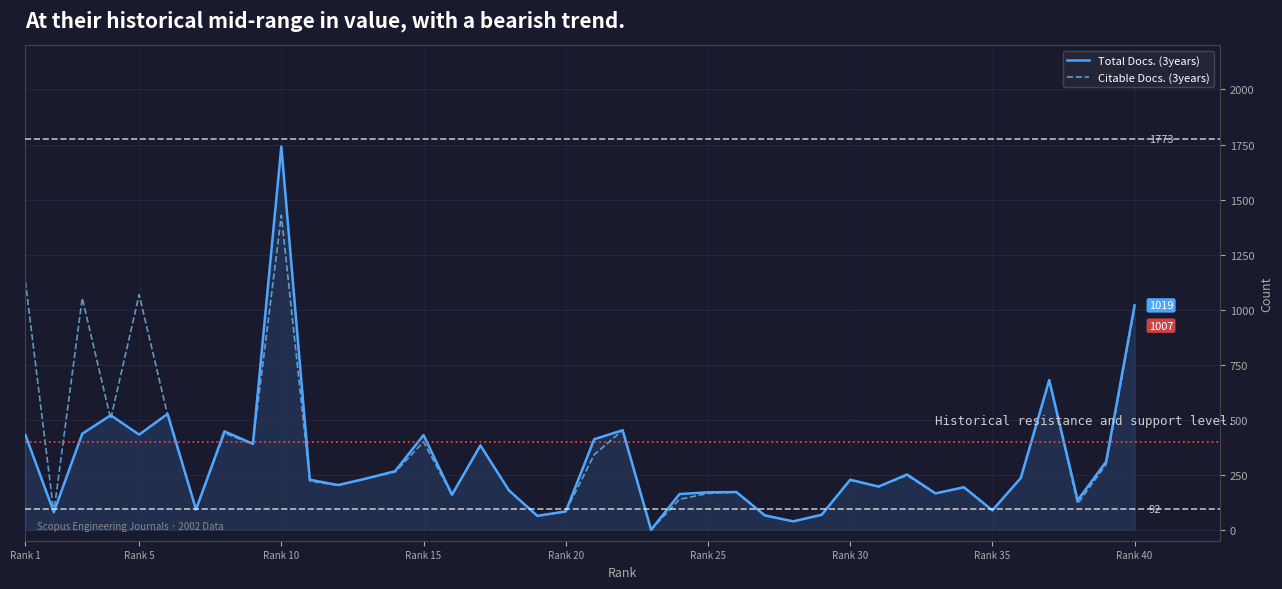

Which series has the largest range (max minus min)?

Total Docs. (3years)